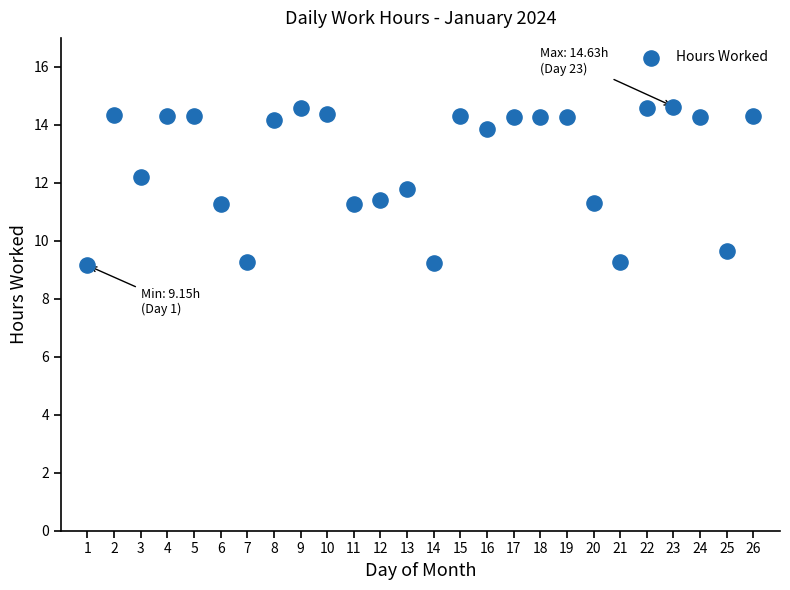

What is the range of Y values (max minus min)?

5.5